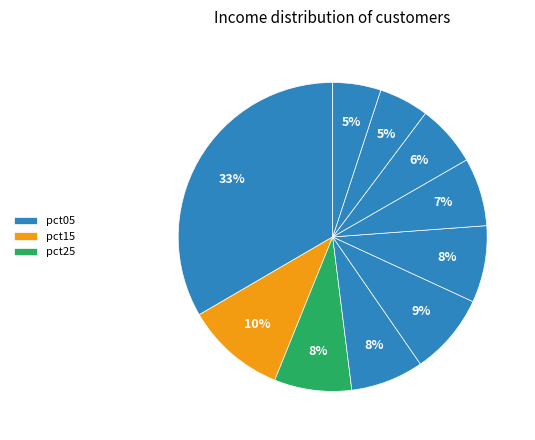

How many segments does this pie chart have?

10